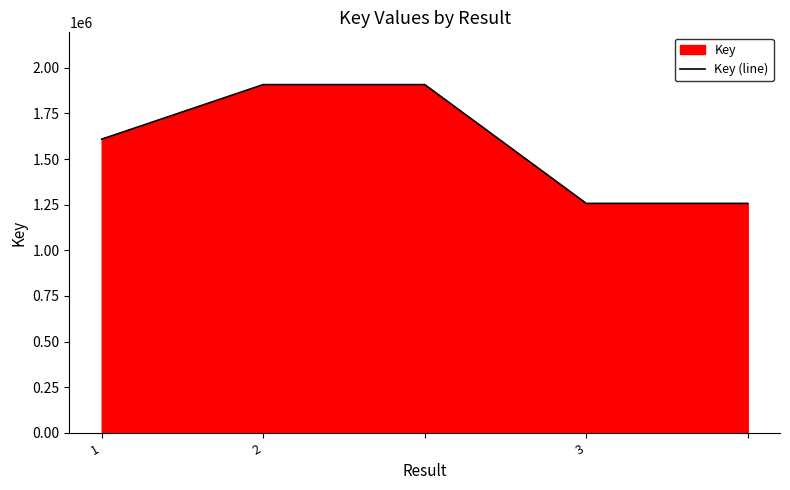

What is the greatest value displayed?

1907513